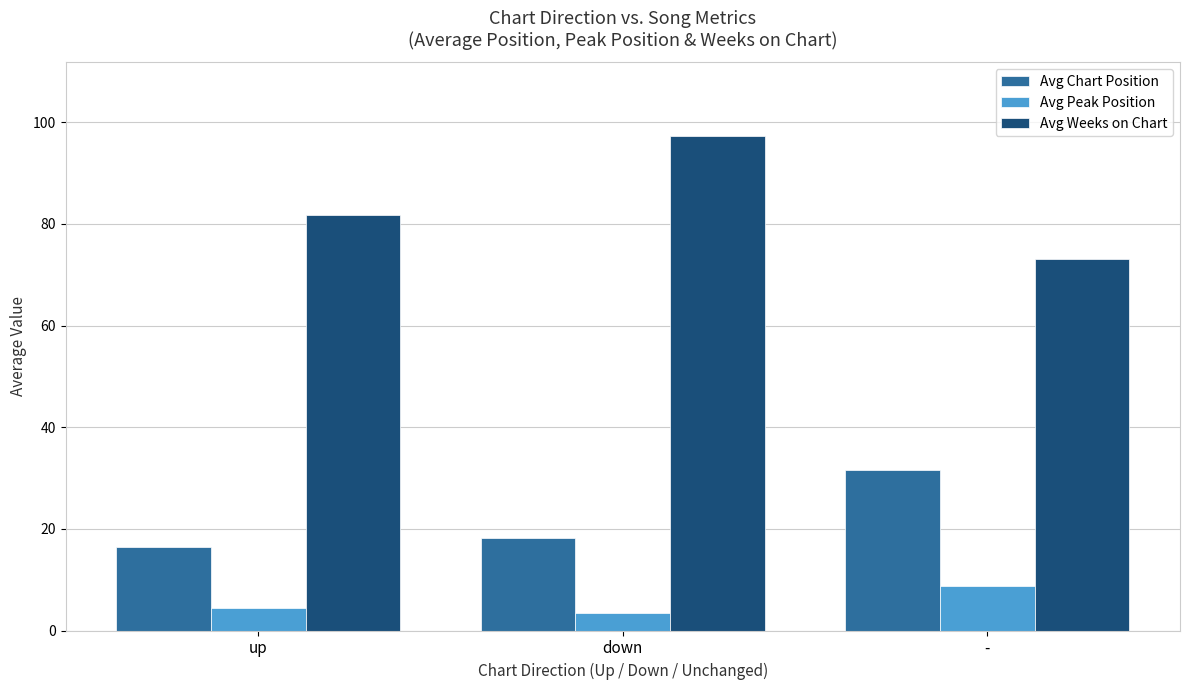

At how many categories does at least one series exceed 67?

3